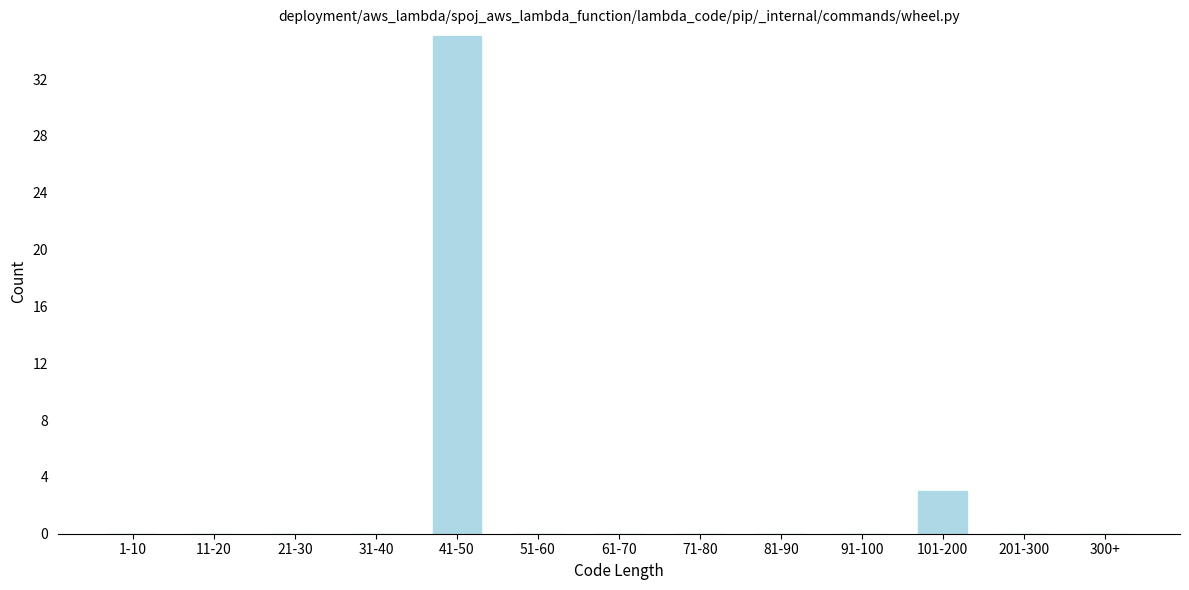

Reading right to left, list all the values displayed in this chart.

300+=0	201-300=0	101-200=3	91-100=0	81-90=0	71-80=0	61-70=0	51-60=0	41-50=35	31-40=0	21-30=0	11-20=0	1-10=0